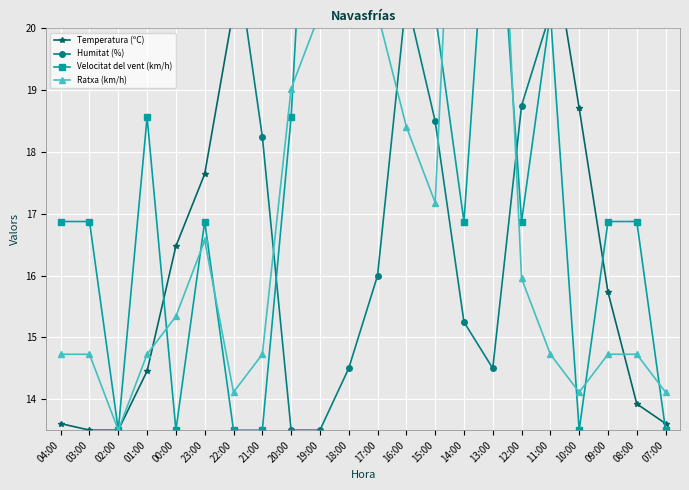

What is the value of the Humitat (%) point at the 14th from the left?

18.5